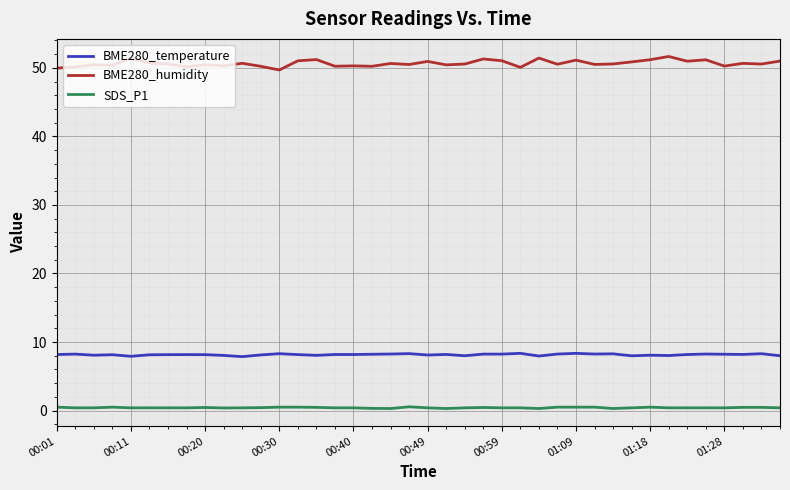

Which series has the largest total across all categories?

BME280_humidity